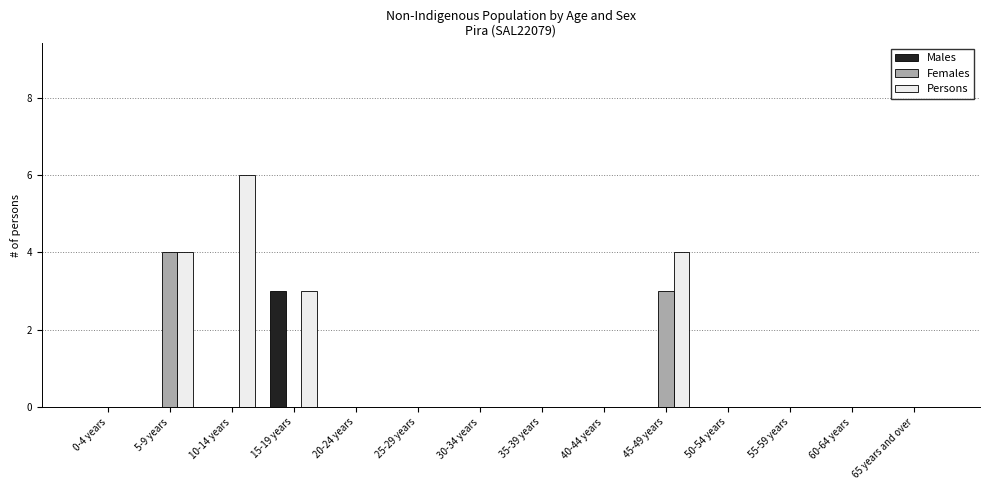

What is the maximum value for Persons?

6